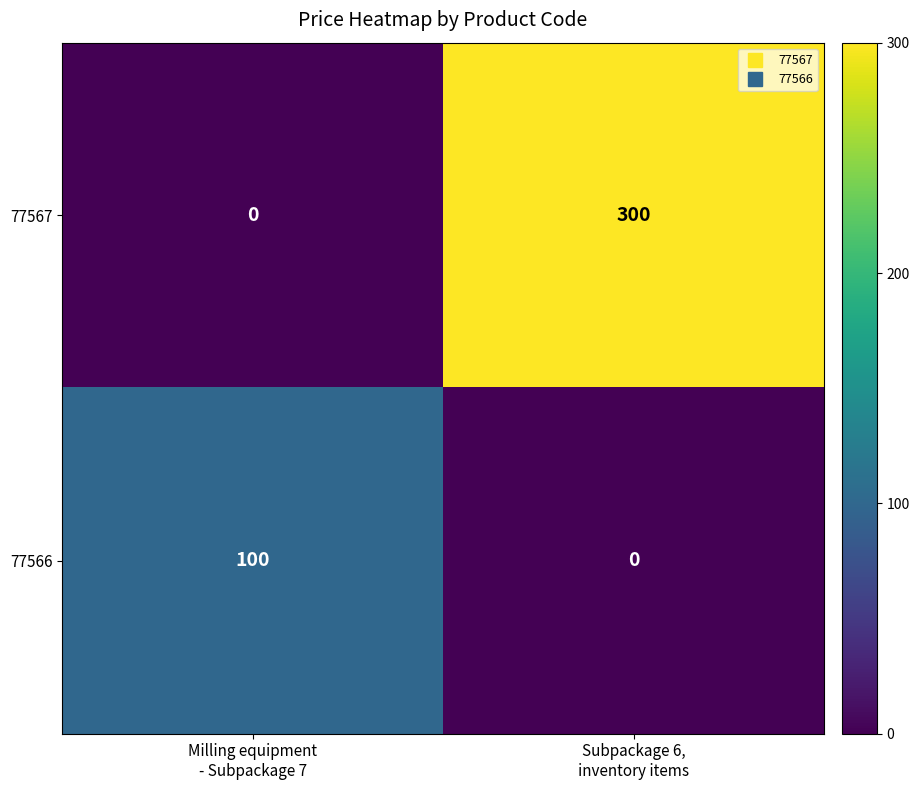

What is the sum of all 77566 values?

100